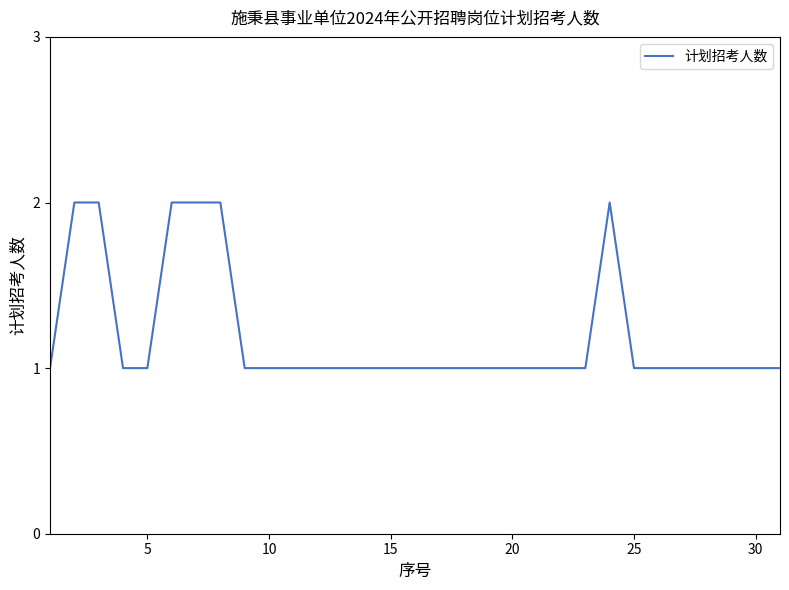

How many values are between 1 and 2?

31